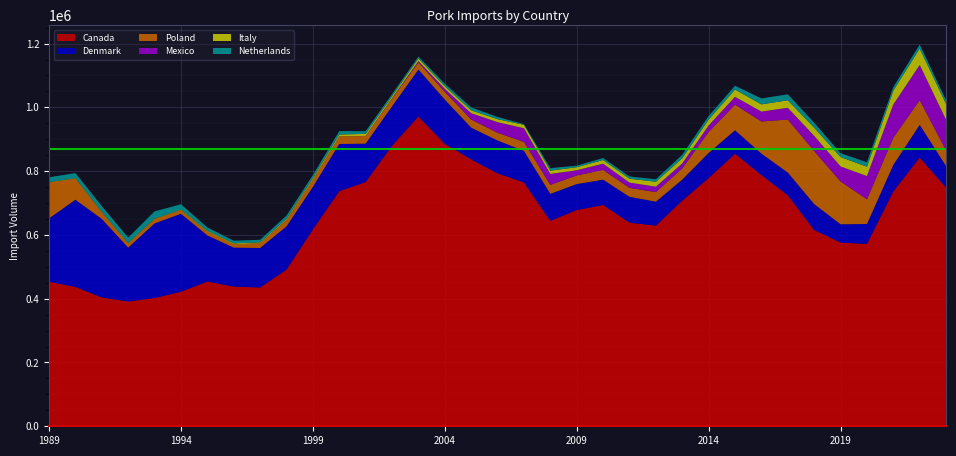

Reading left to right, extract all data points from this chart.

Canada: 453185.7	437130.0	404043.4	391249.0	402309.9	421791.2	454048.1	437940.3	435180.1	491226.1	617354.6	737194.2	766043.5	879949.5	971327.6	885751.7	836727.5	793058.8	764771.9	644275.6	678041.6	693865.8	638545.6	629127.8	707604.8	778387.6	854742.4	787856.7	724515.4	615517.8	576196.8	571825.9	736545.6	842710.4	748407.6
Denmark: 198495.2	273244.5	245956.6	168908.4	233772.4	244545.3	144516.6	122211.6	123839.3	135512.9	133207.8	147963.4	120106.1	123012.6	147109.8	138564.0	99675.7	102987.9	98871.2	84498.7	81452.6	79415.2	80977.2	75123.4	65780.8	78689.2	73381.7	67048.1	70989.7	81208.4	57174.2	62391.4	83048.6	102492.9	67113.8
Poland: 112789.0	66622.0	21639.9	13192.5	13834.2	11581.3	11984.3	10525.1	15002.0	19800.5	23089.7	23997.7	23976.3	24419.9	22630.4	24264.1	25632.9	24266.2	28024.3	28185.5	27032.3	30465.3	27933.8	30049.2	35043.4	65567.2	80435.9	100755.9	166260.9	166386.4	134090.2	77582.1	85549.7	77377.8	49327.4
Mexico: 1.5	18.1	14.2	6.8	0.0	2.7	39.0	34.7	60.4	450.7	141.0	38.2	250.1	1410.9	4093.6	9455.3	19604.8	33231.7	42783.3	34196.9	16245.1	19591.0	16580.8	16878.7	15755.2	20680.0	24419.8	30948.7	36804.8	47473.7	47179.0	72771.0	104071.8	110234.0	95673.5
Italy: 1033.2	1235.3	916.9	1320.7	1128.5	1451.7	2234.2	2716.7	2628.5	3620.1	4213.8	5753.6	6405.7	5988.1	8022.9	8114.7	9071.3	9387.9	10831.7	10436.7	9587.5	11456.2	12317.8	15616.3	16194.0	18468.3	22877.8	22745.8	23690.1	25507.4	29489.6	29292.4	43318.9	51534.0	49572.8
Netherlands: 15258.7	15650.4	17697.4	16893.7	22770.7	16768.9	10671.5	8479.4	8118.3	9971.9	9794.8	10748.5	8433.3	6729.9	5887.3	7946.7	8883.7	6957.1	1865.4	7812.5	4859.3	6322.3	6845.5	7792.7	10993.0	11272.1	11943.5	18506.4	18671.2	15544.2	11989.1	14005.8	11288.8	12610.2	11714.8